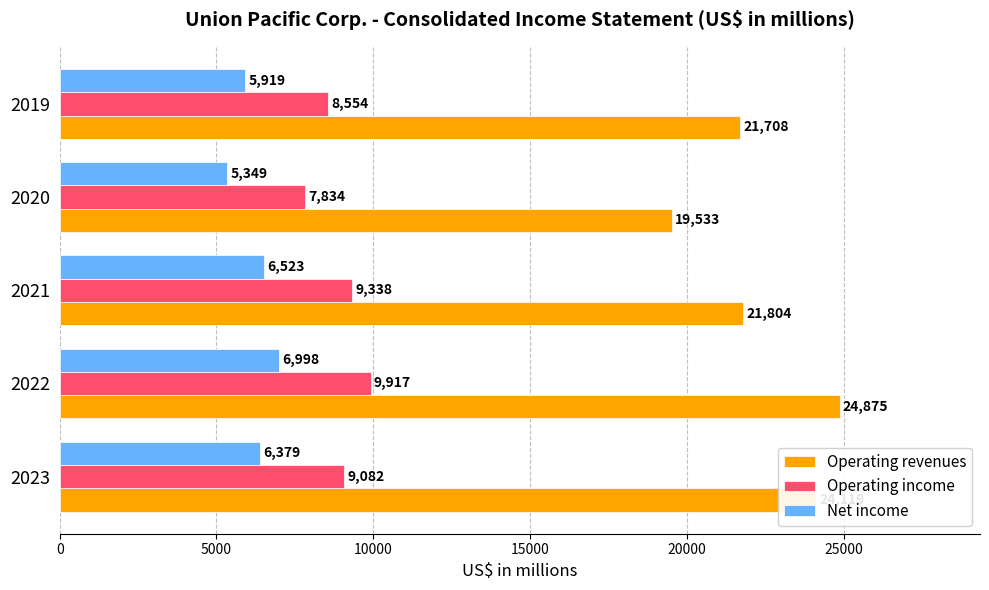

What are all the series names shown in the legend?

Operating revenues, Operating income, Net income